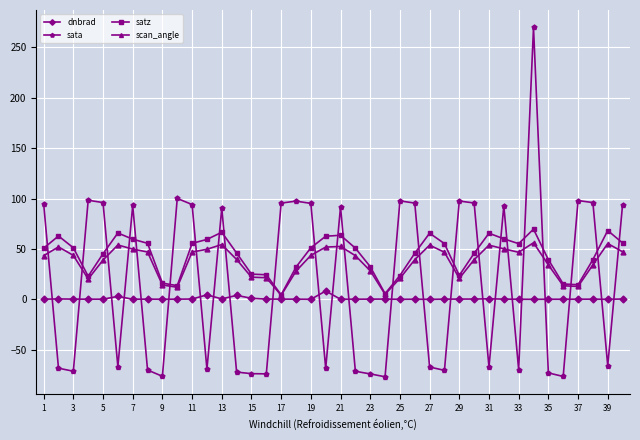

What is the sum of all dnbrad values?

28.0